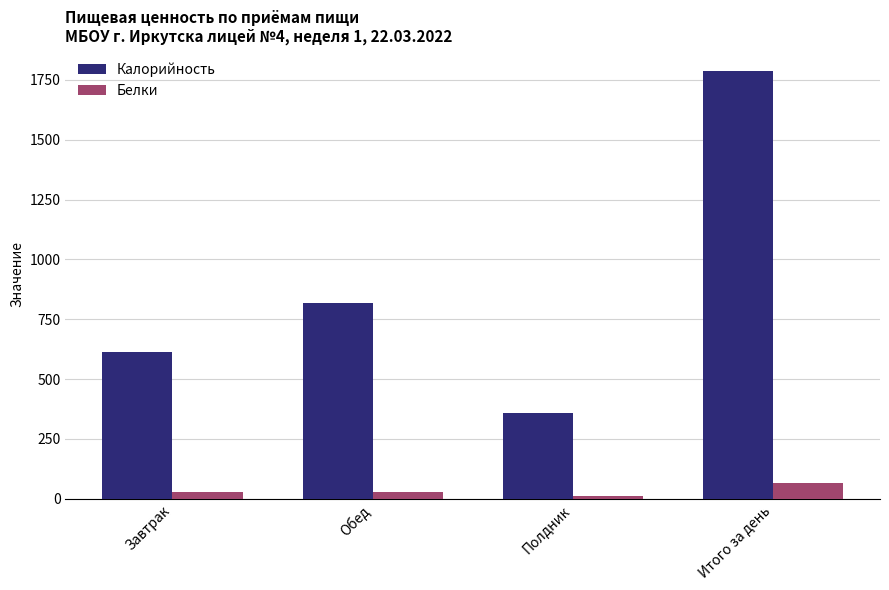

Which series has the largest total across all categories?

Калорийность